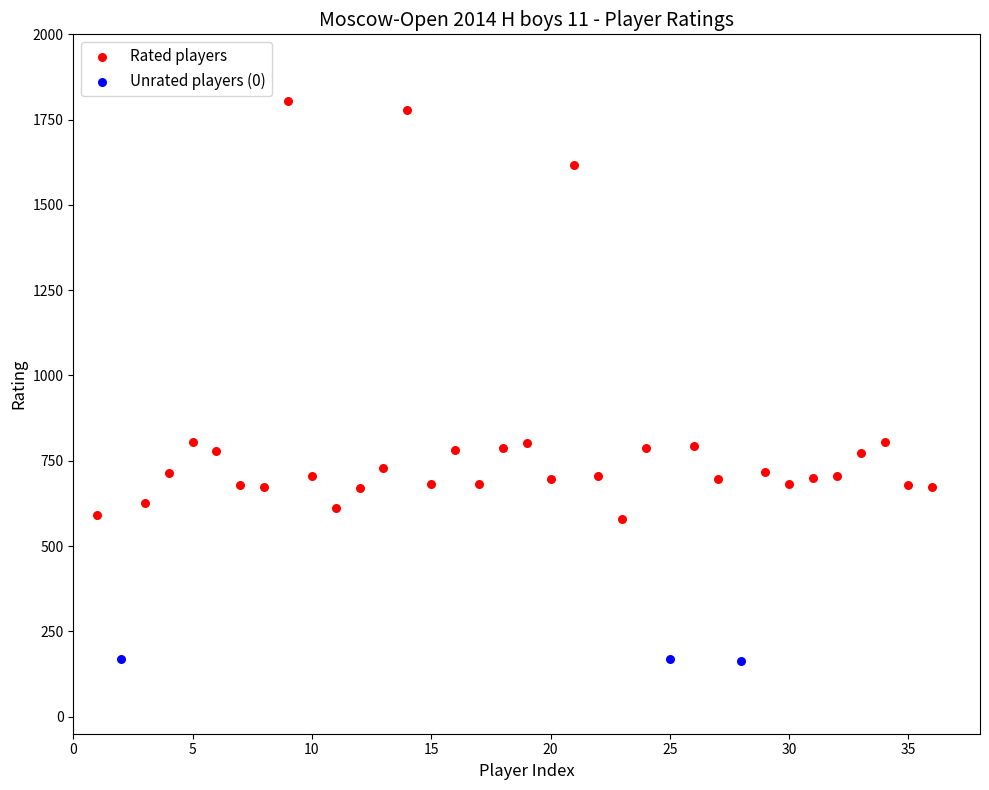

Which series contains the lowest Y value?

Unrated players (0)